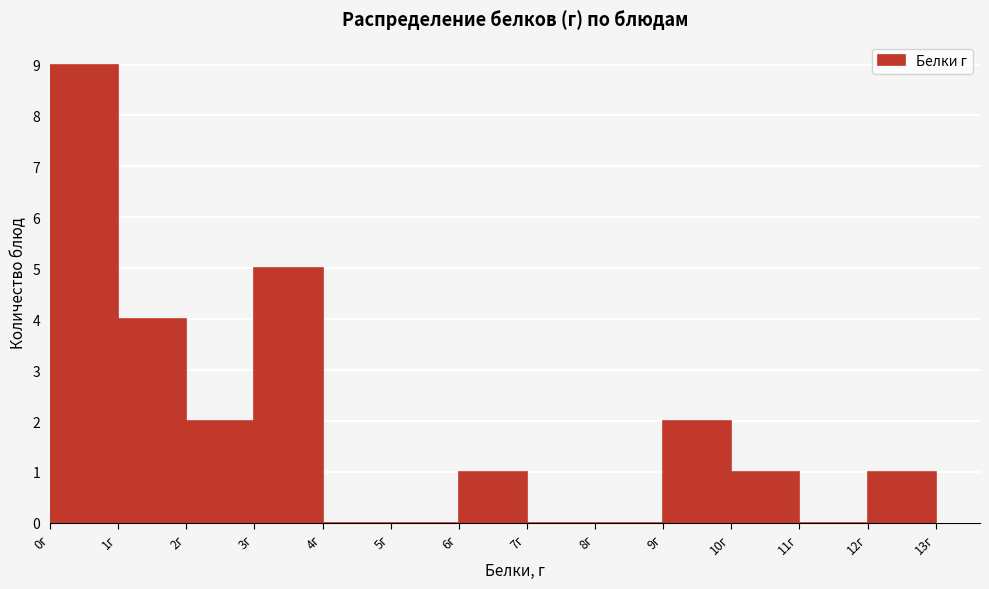

Which range on the x-axis has the tallest bar?

0 to 1